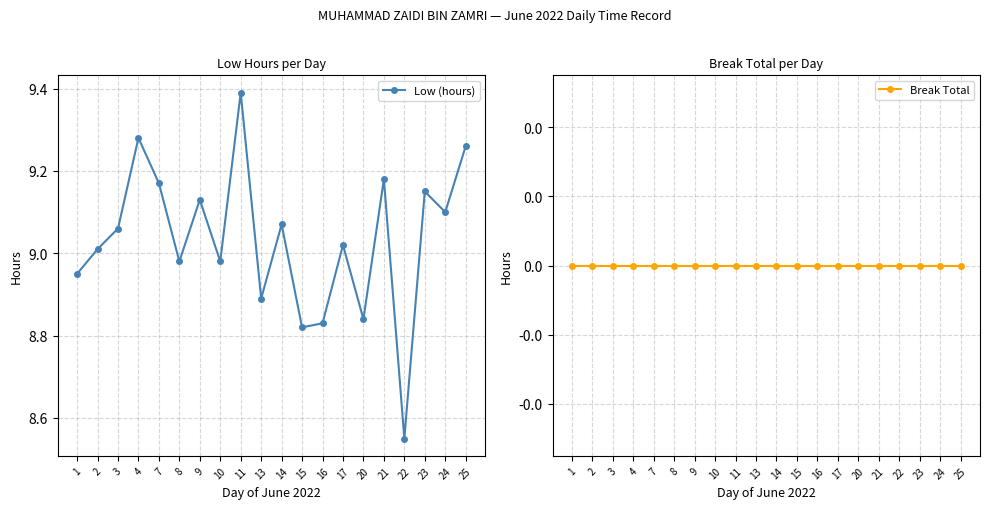

True or false: Break Total and Low (hours) intersect in this chart.

False